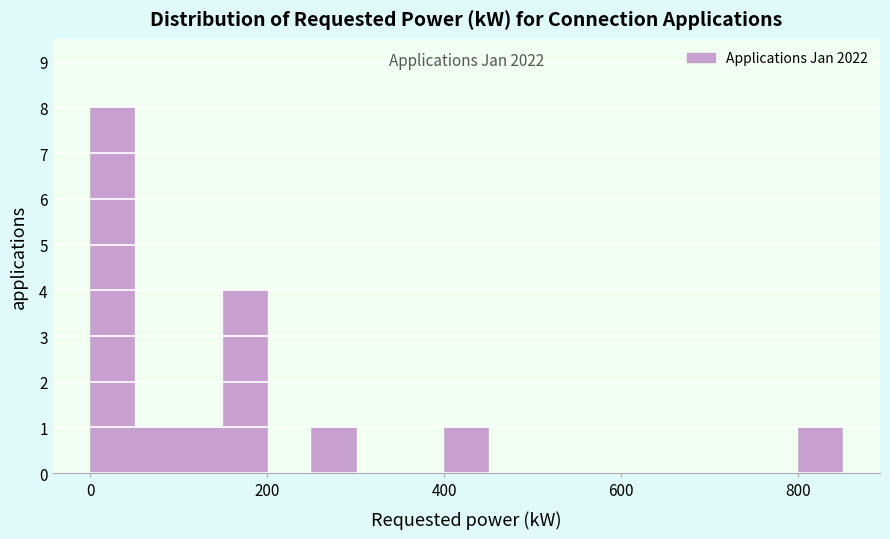

Around what value on the x-axis is the tallest bar? Give the approximate position of its centre, as read against the axis.

20